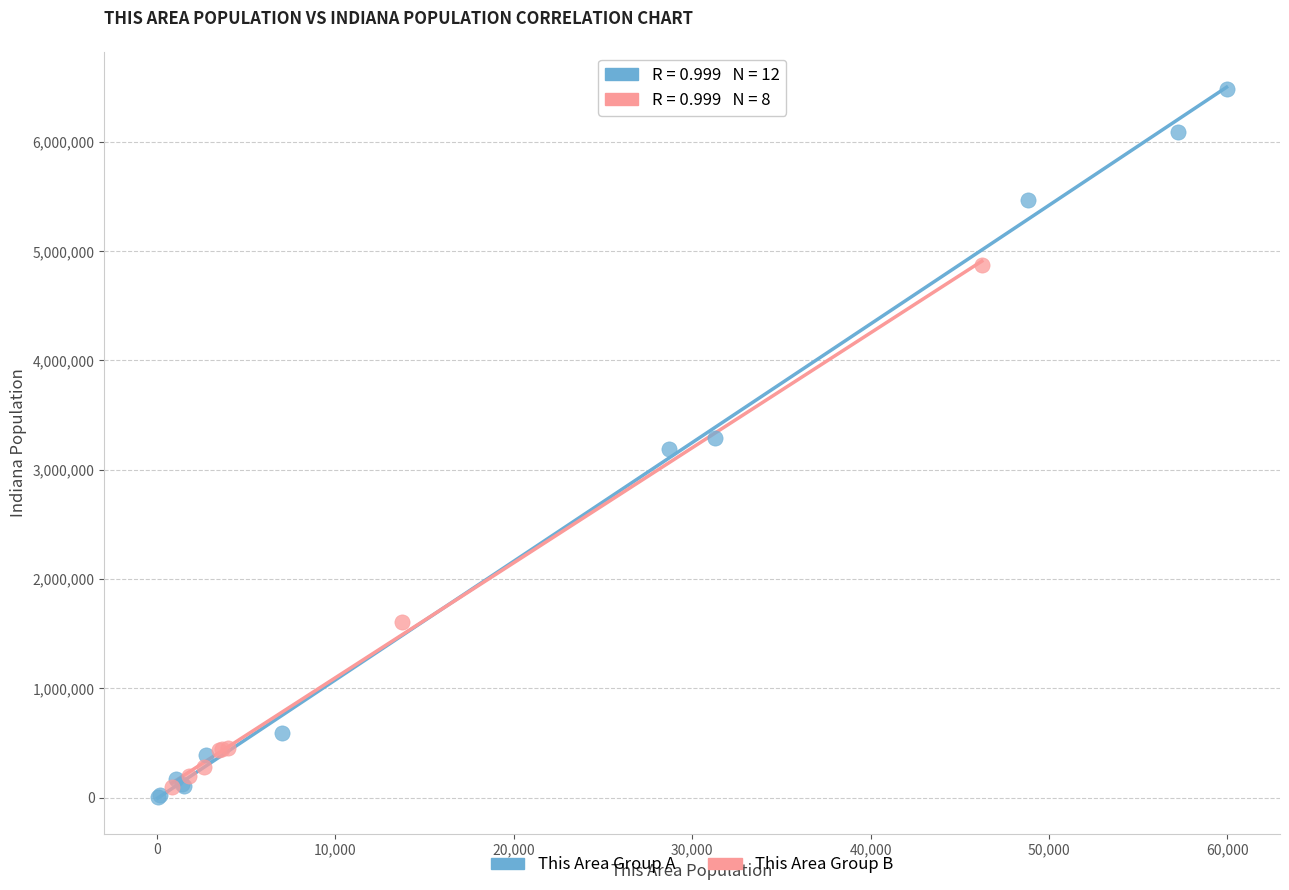

Which series contains the lowest Y value?

This Area Group A